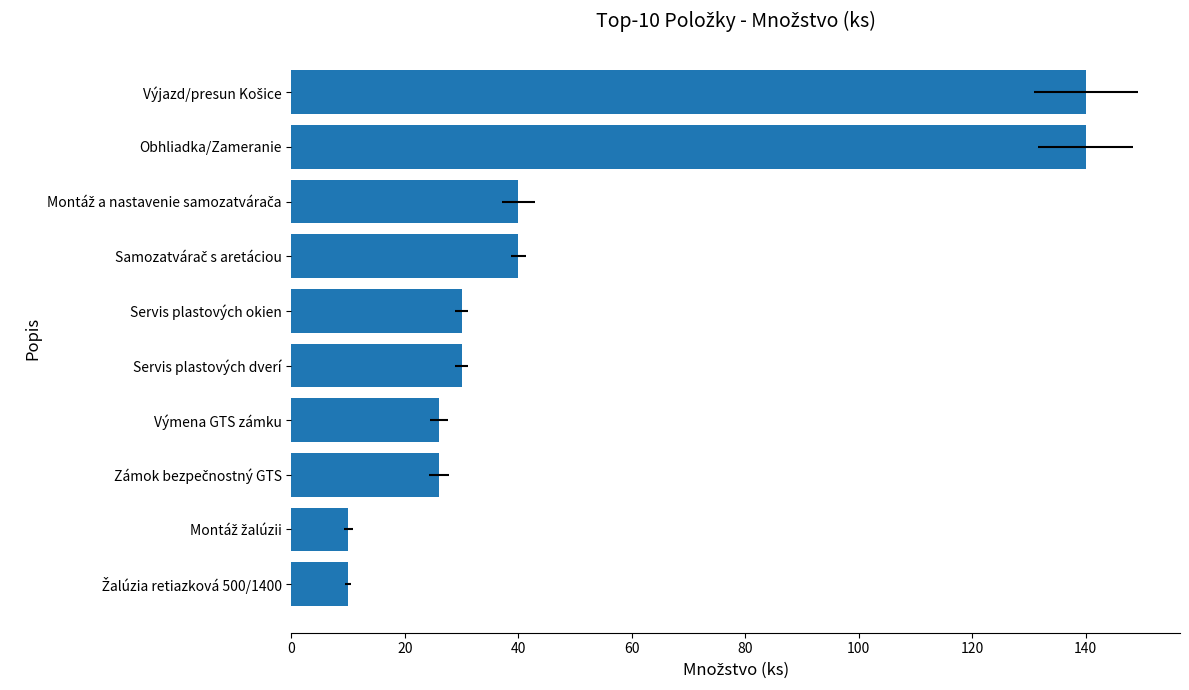

What is the greatest value displayed?

140